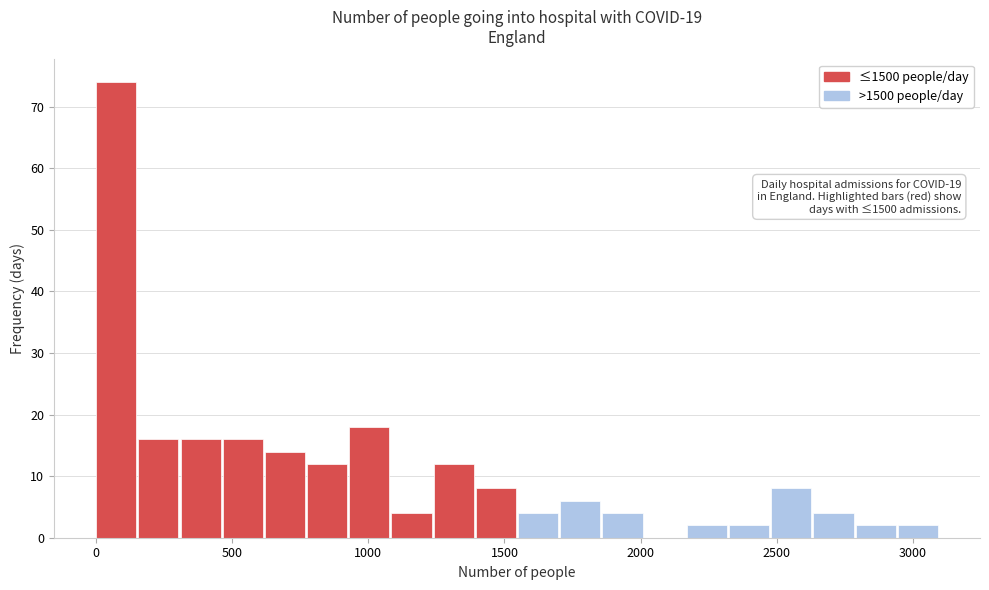

Read against the x-axis, roughly where is the centre of the tallest bar?

50